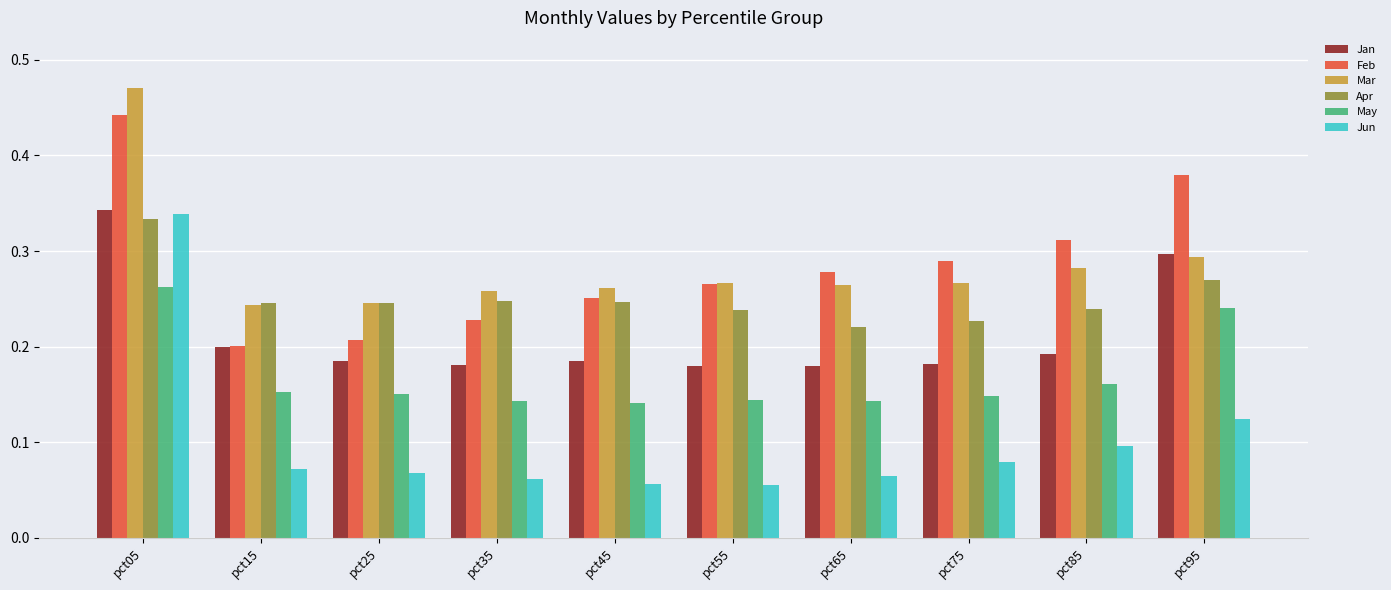

What is the total value across all series at pct65?

1.2